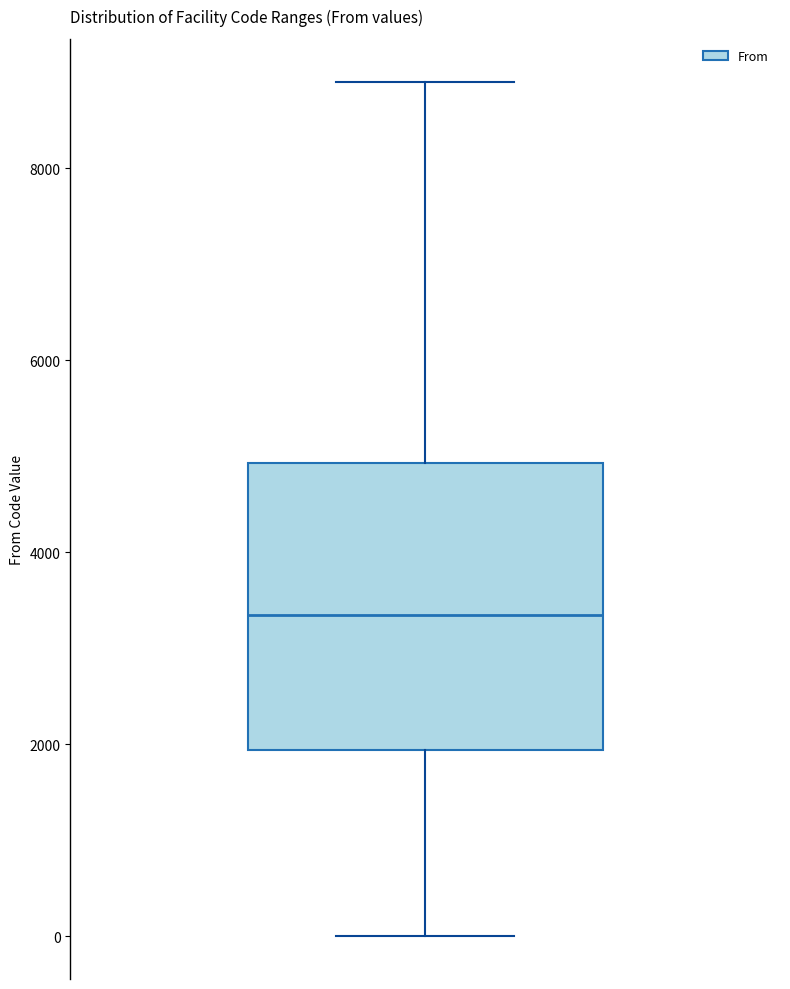

Transcribe this box plot: give where the median line is, the range the box spans, and where the two whiskers end, as read against the y-axis. The values are not printed on the chart, so give them approximately, as read against the axis.

median 3400, box 2000 to 5000, whiskers 0 to 9000